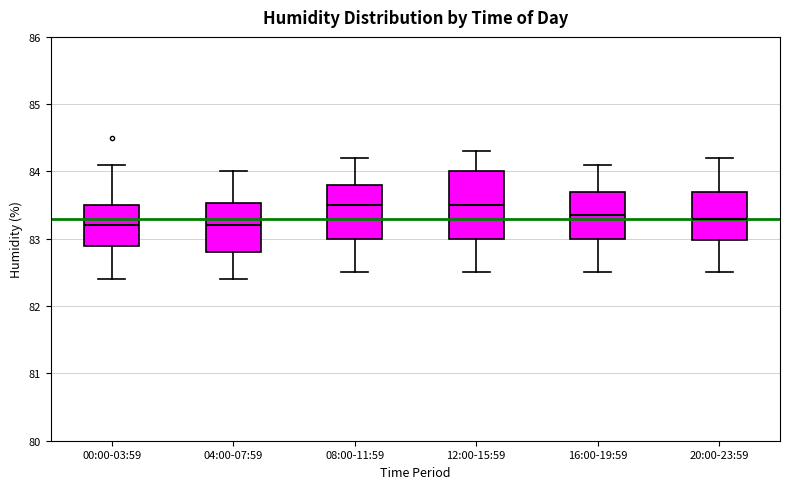

Comparing the boxes themselves (not the whiskers), which one is the tallest?

12:00-15:59